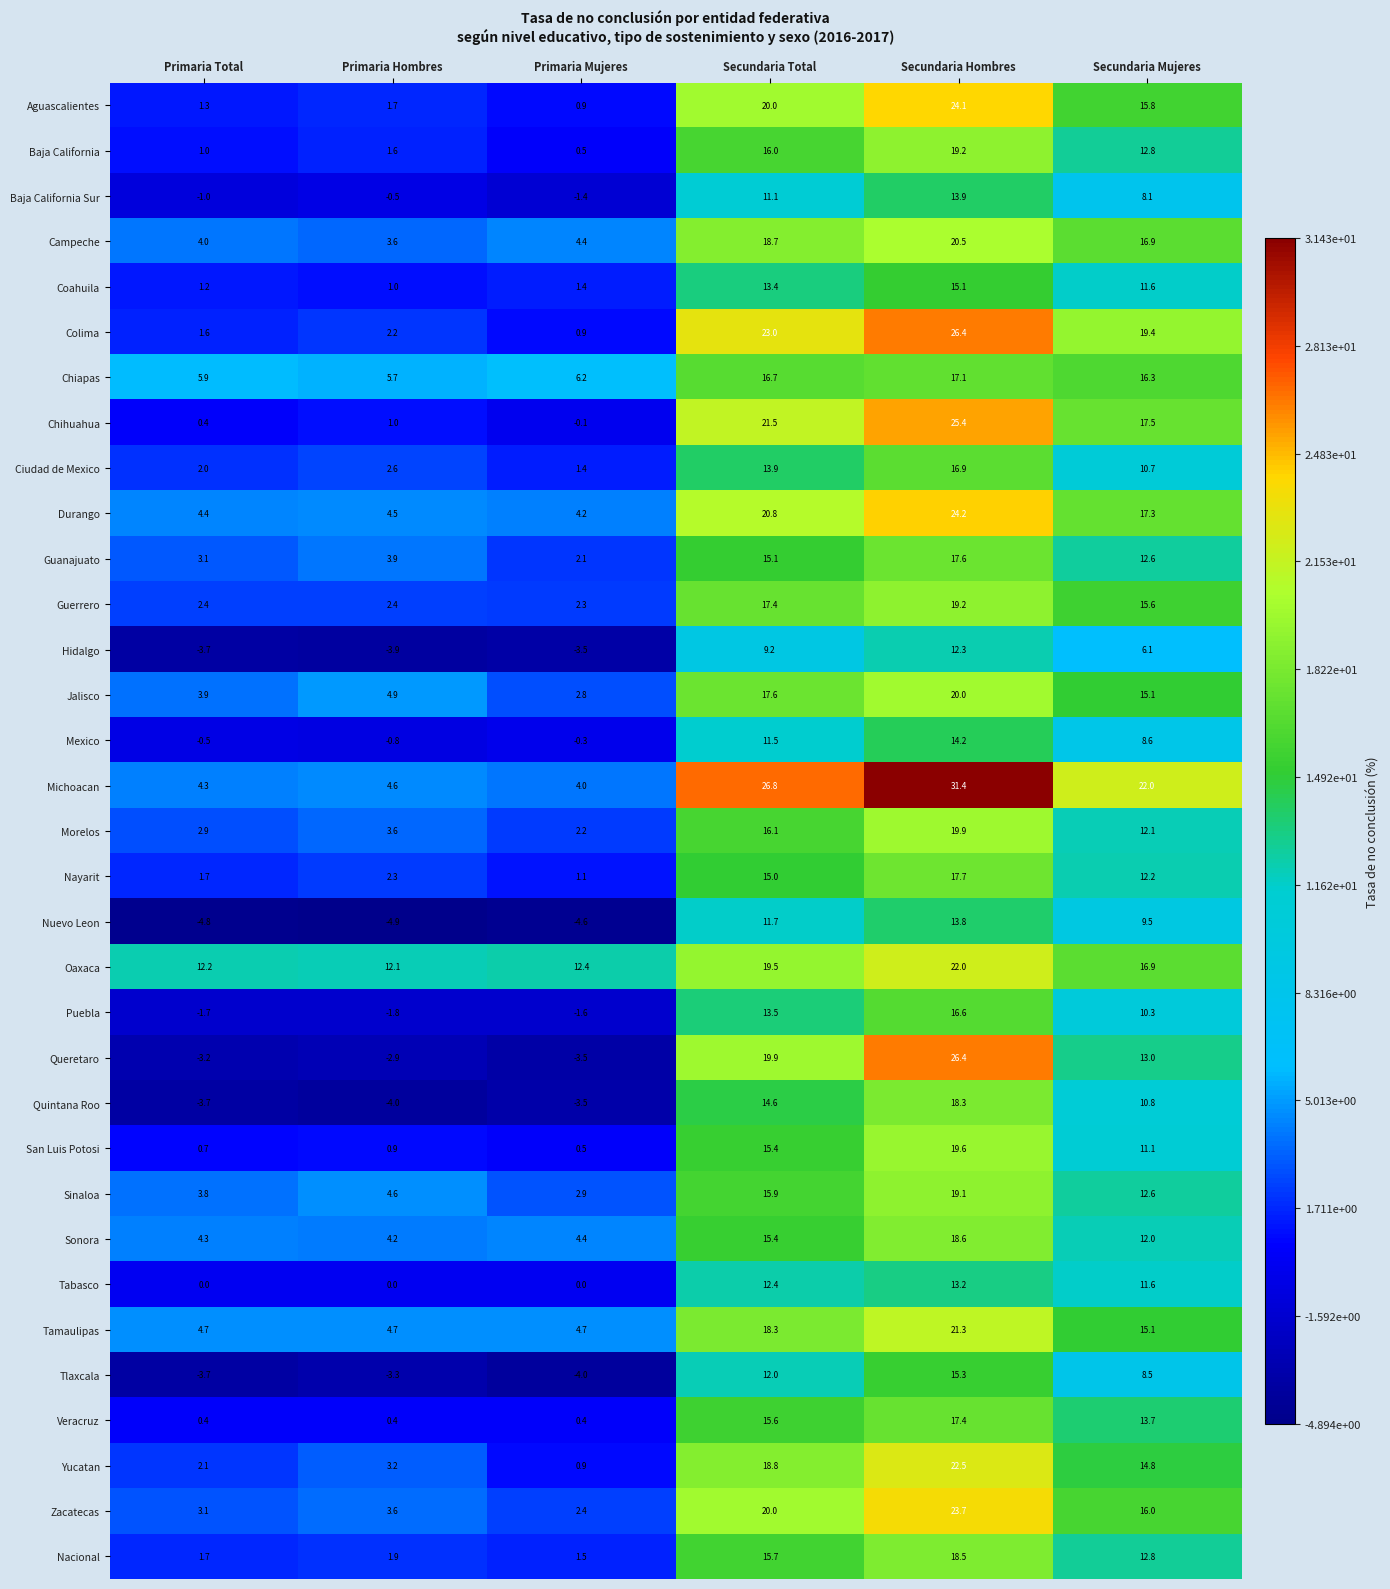

What is the difference between the Tlaxcala values at Secundaria Total and Secundaria Hombres?

3.3